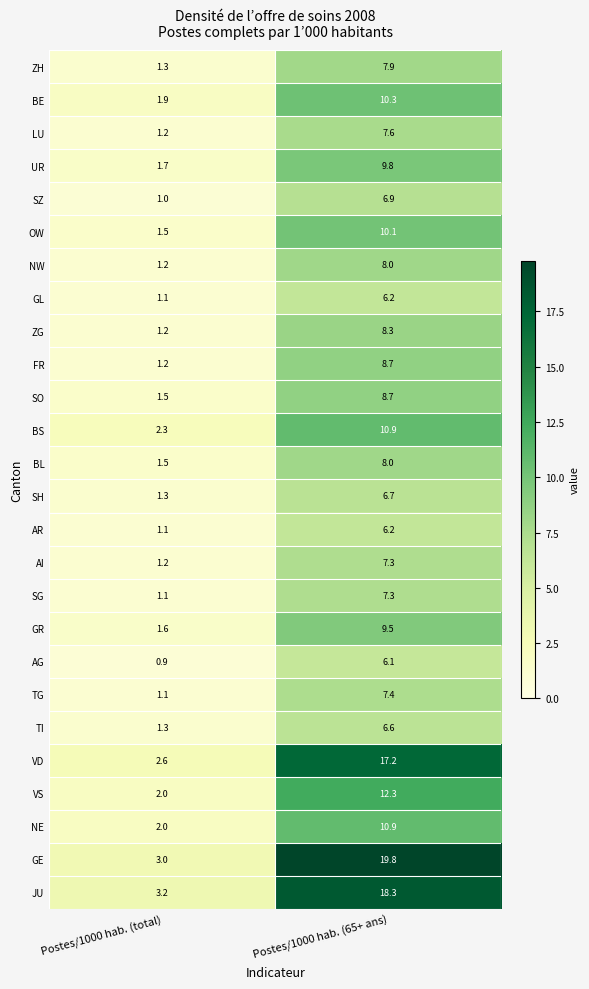

What is the sum of all NE values?

12.9